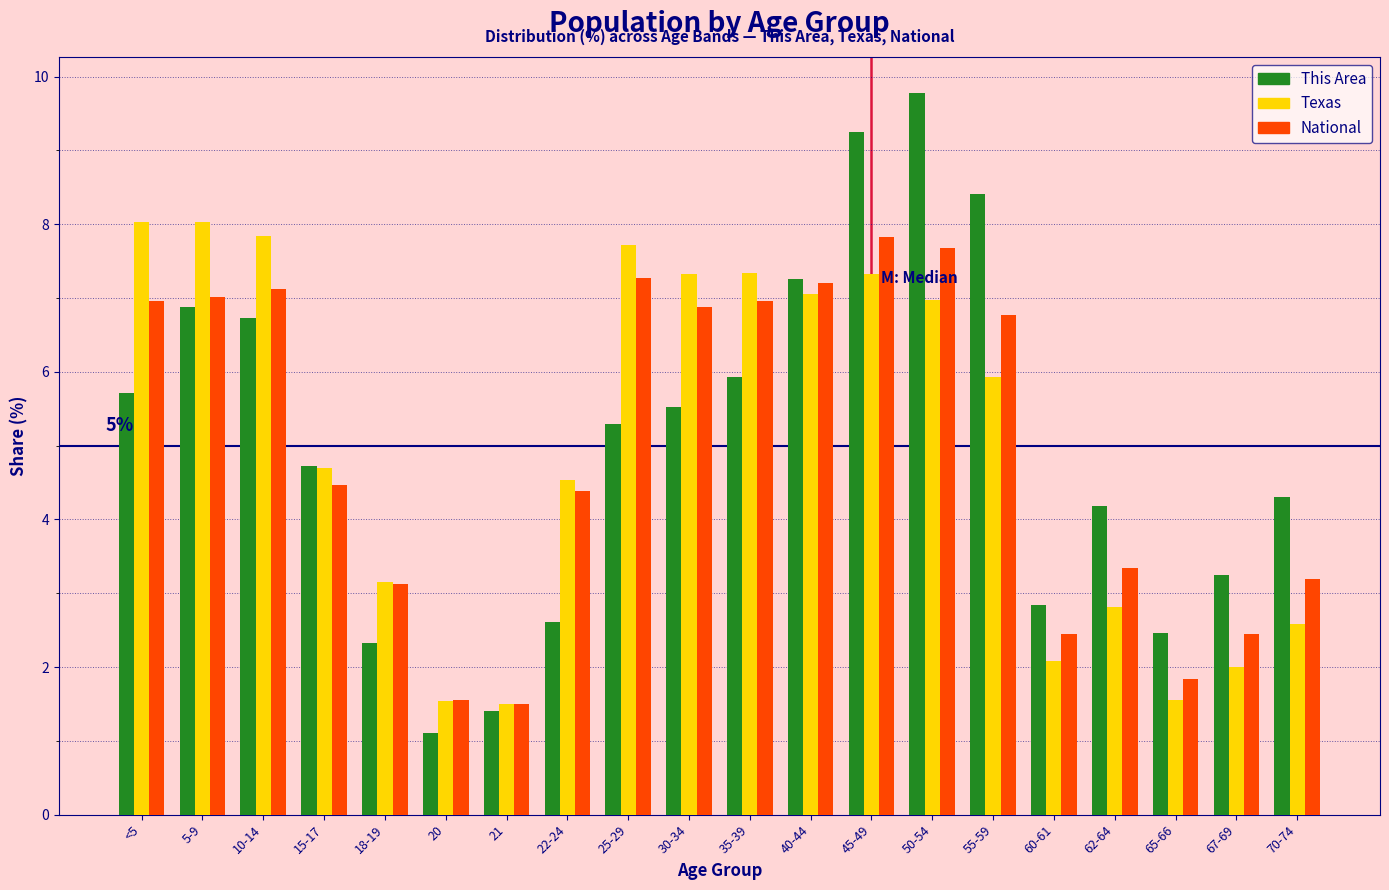

What is the sum of the National values at 35-39 and 40-44?

14.2